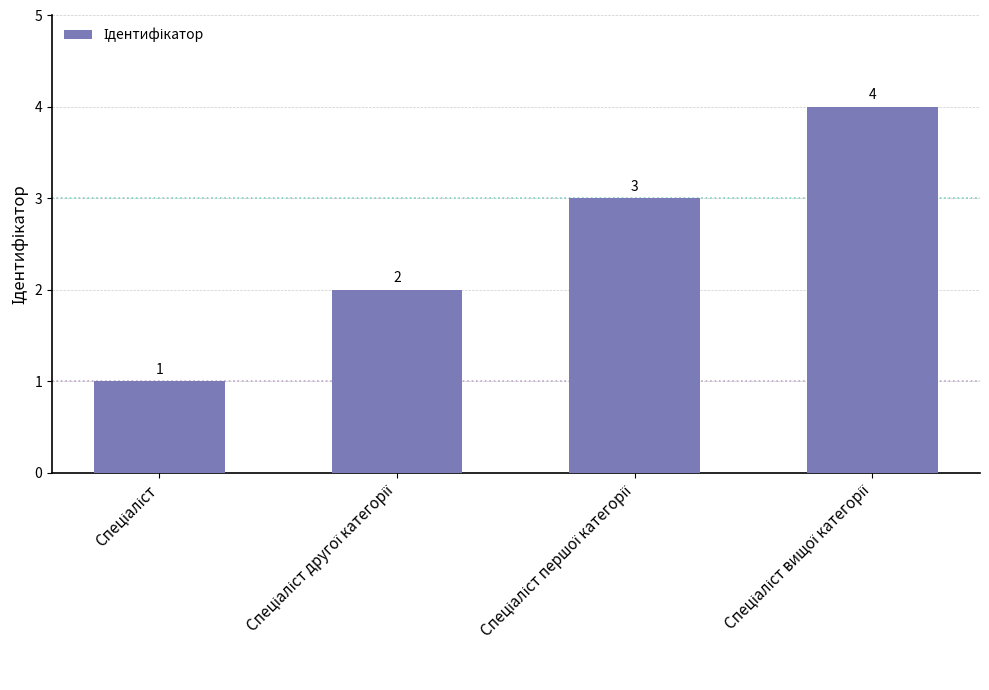

How many values are below 3?

2